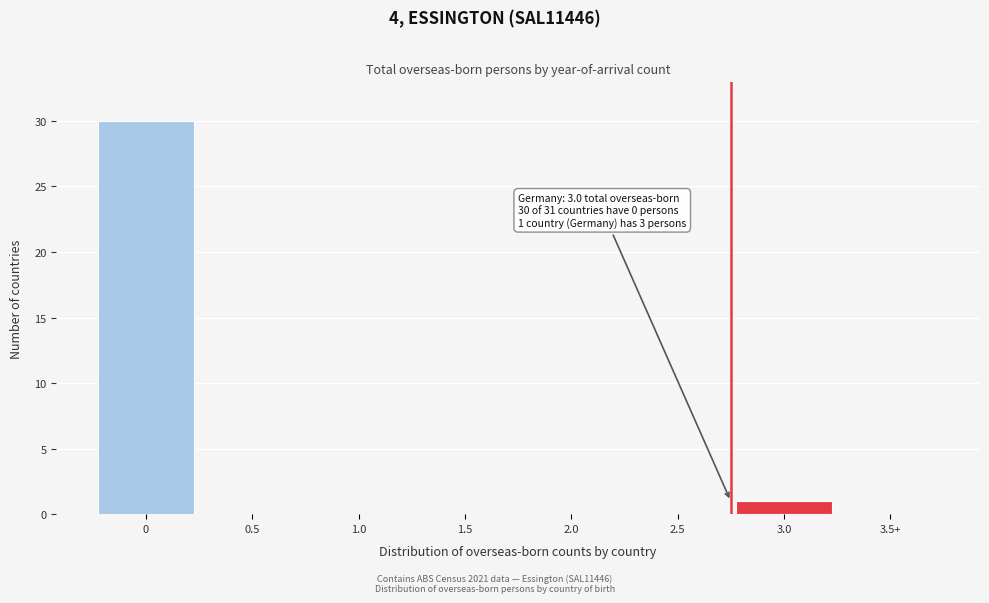

Reading left to right, what are all the values shown in this chart?

0=30	0.5=0	1.0=0	1.5=0	2.0=0	2.5=0	3.0=1	3.5+=0